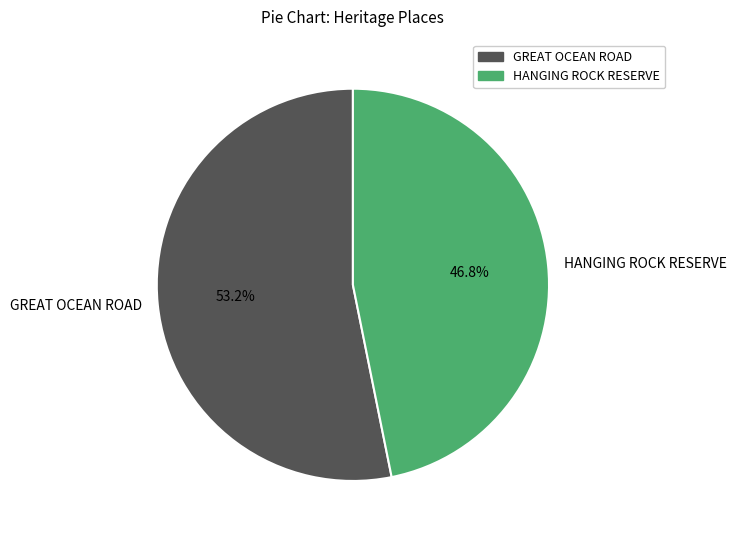

To the nearest percent, what percentage of the pie is GREAT OCEAN ROAD?

53%